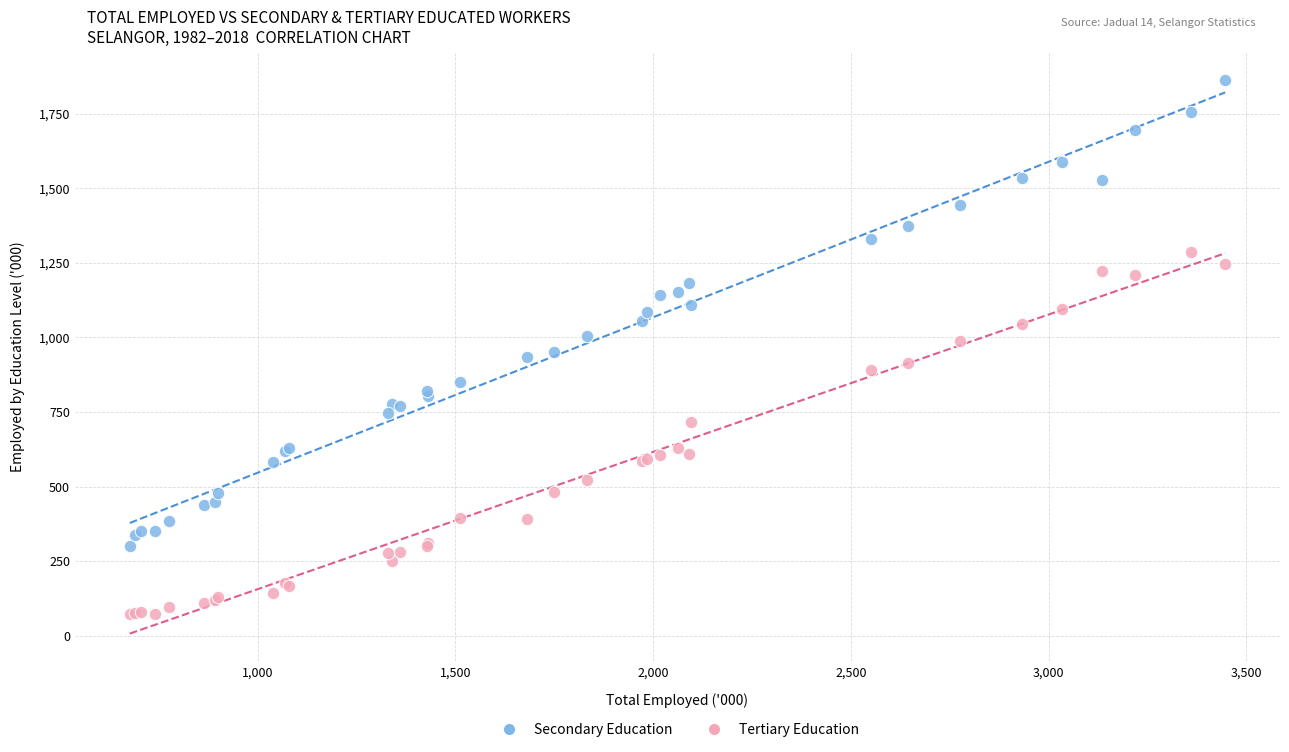

What are all the series names shown in the legend?

Secondary Education, Tertiary Education